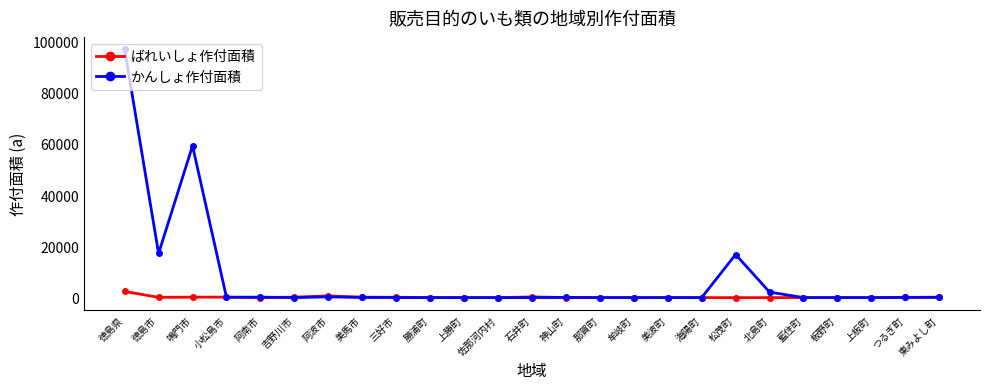

Rank the series by their maximum value, from highest to lowest.

かんしょ作付面積, ばれいしょ作付面積